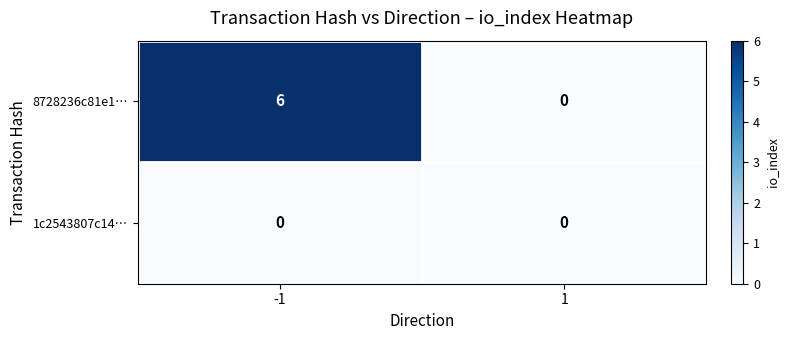

What is the highest value of the 8728236c81e1… series?

6